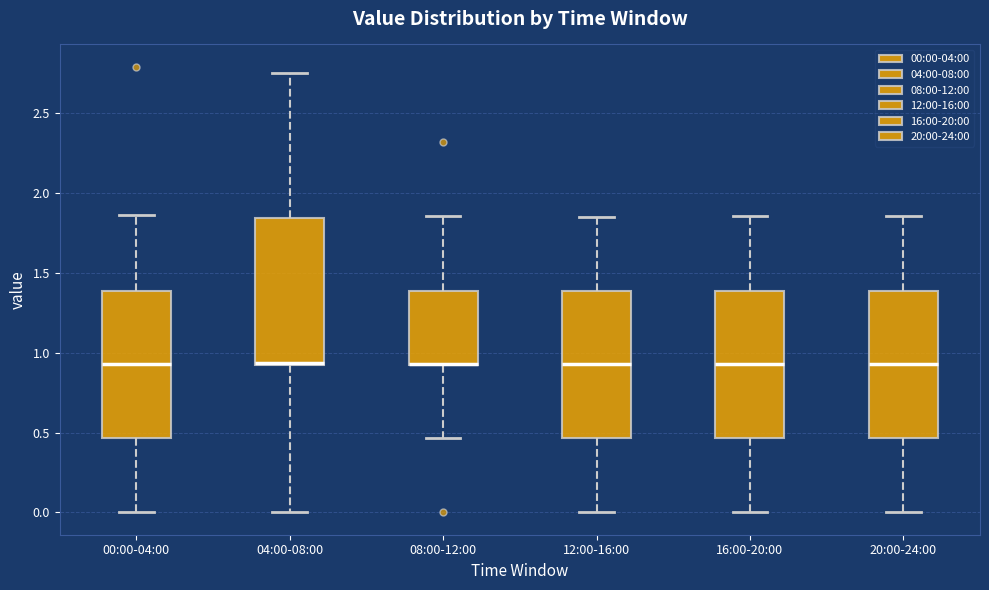

Reading left to right, transcribe this box plot: for each box, give where its median line is, the range the box spans, and where its two whiskers end, as read against the y-axis. The values are not printed on the chart, so give them approximately, as read against the axis.

00:00-04:00: median 0.95, box 0.45 to 1.40, whiskers 0.00 to 1.85
04:00-08:00: median 0.95 (drawn on the box's lower edge), box 0.90 to 1.85, whiskers 0.00 to 2.75
08:00-12:00: median 0.95 (drawn on the box's lower edge), box 0.95 to 1.40, whiskers 0.45 to 1.85
12:00-16:00: median 0.95, box 0.45 to 1.40, whiskers 0.00 to 1.85
16:00-20:00: median 0.95, box 0.45 to 1.40, whiskers 0.00 to 1.85
20:00-24:00: median 0.95, box 0.45 to 1.40, whiskers 0.00 to 1.85